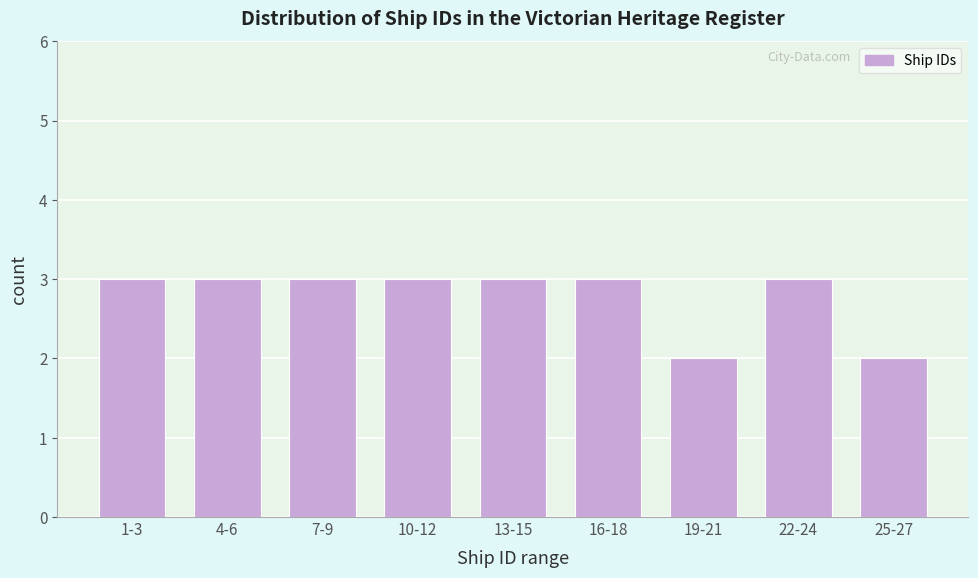

Reading right to left, list all the values displayed in this chart.

2	3	2	3	3	3	3	3	3